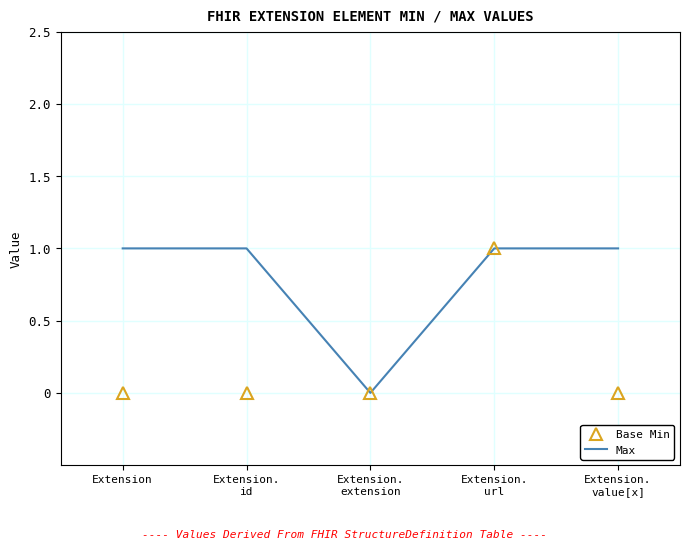

What is the maximum value for Max?

1